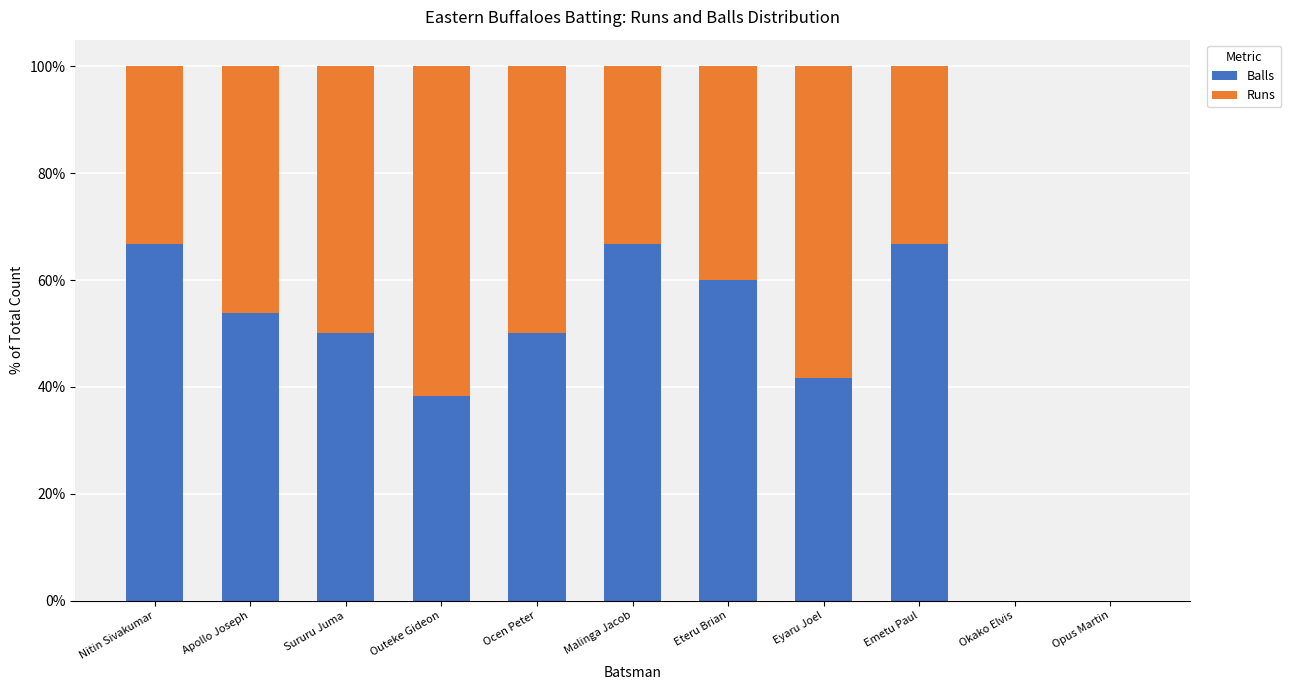

Read the Balls value at Malinga Jacob.

66.7